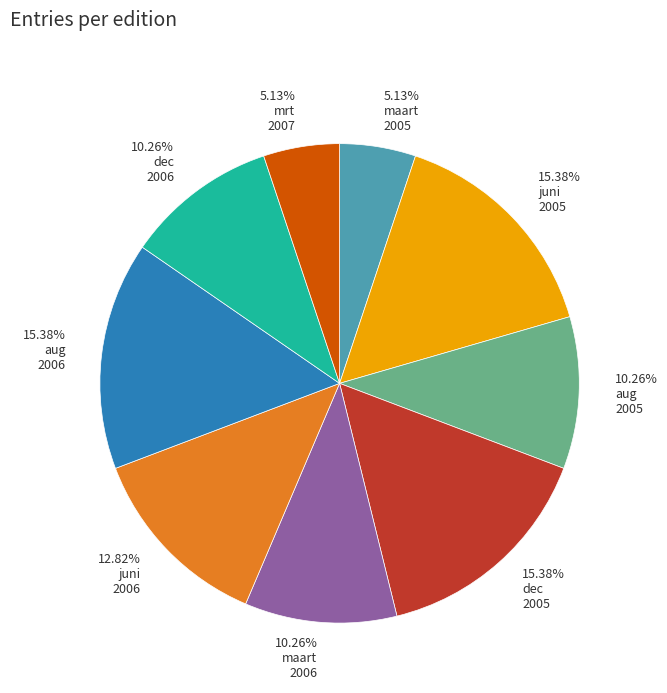

To the nearest percent, what is the average slice percentage?

11%